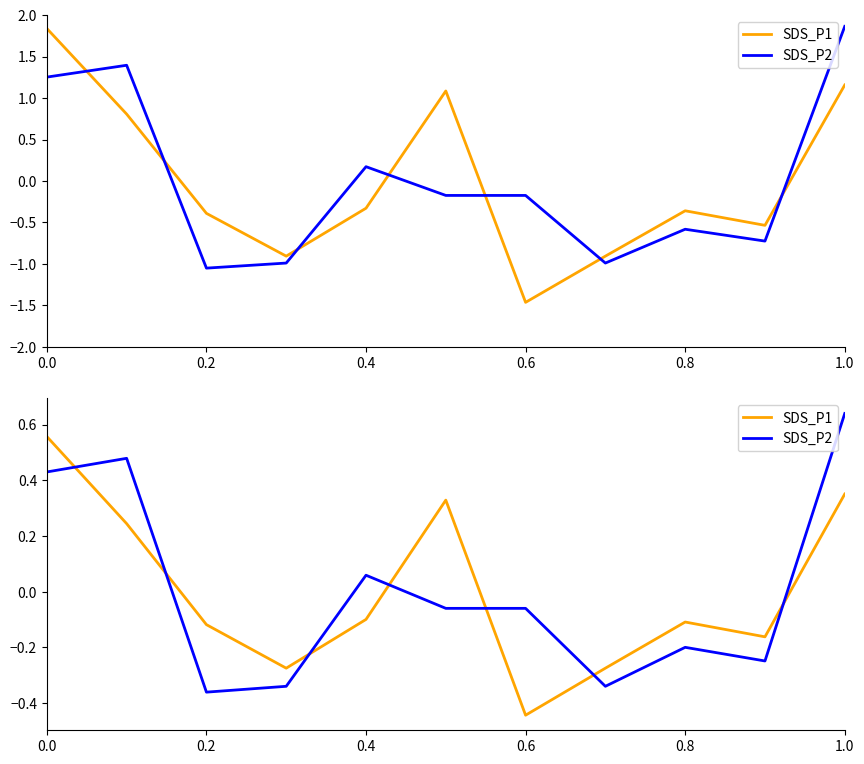

Reading left to right, transcribe all the data shown in this chart.

SDS_P1: 0.6	0.2	-0.1	-0.3	-0.1	0.3	-0.4	-0.3	-0.1	-0.2	0.4
SDS_P2: 0.4	0.5	-0.4	-0.3	0.1	-0.1	-0.1	-0.3	-0.2	-0.2	0.6